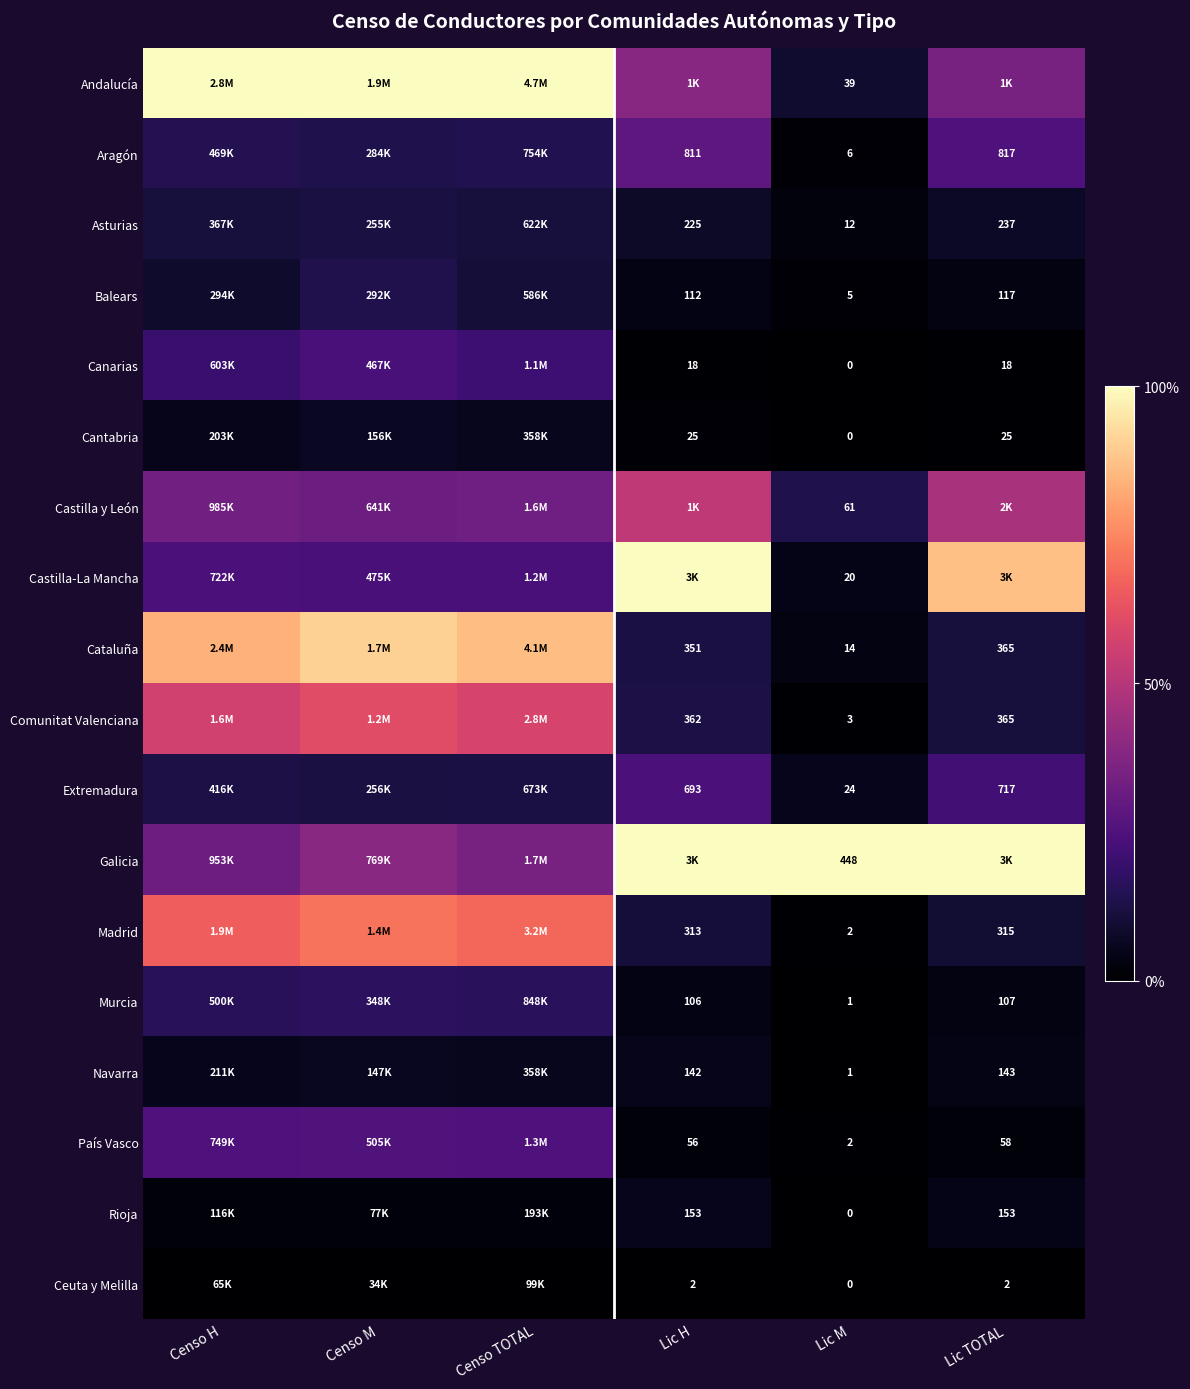

Is the value of Extremadura at Lic TOTAL greater than the value of Murcia at Lic H?

Yes